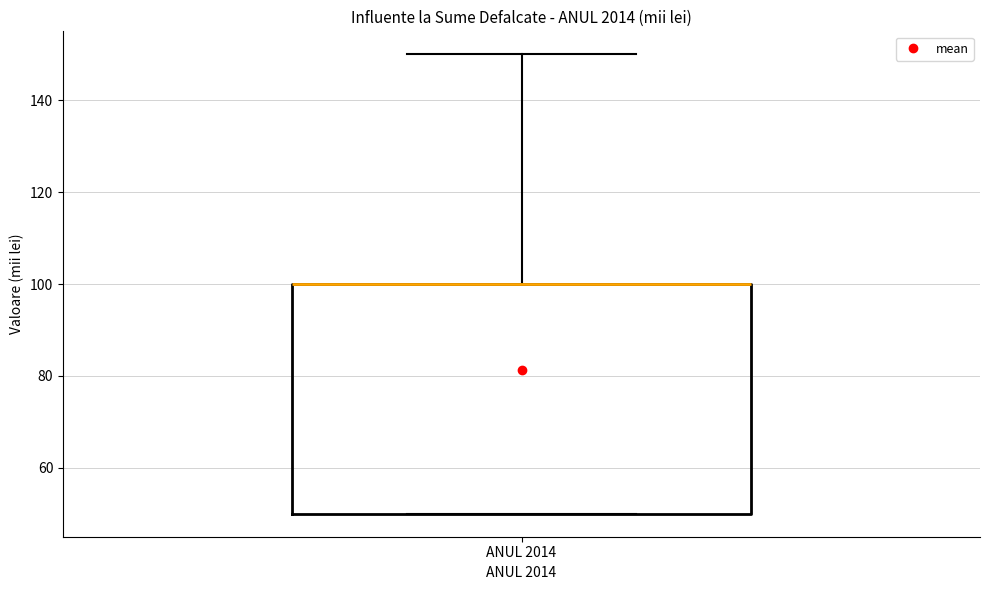

Where does the upper whisker of the box for ANUL 2014 end on the y-axis? The values are not printed on the chart, so give them approximately, as read against the axis.

150